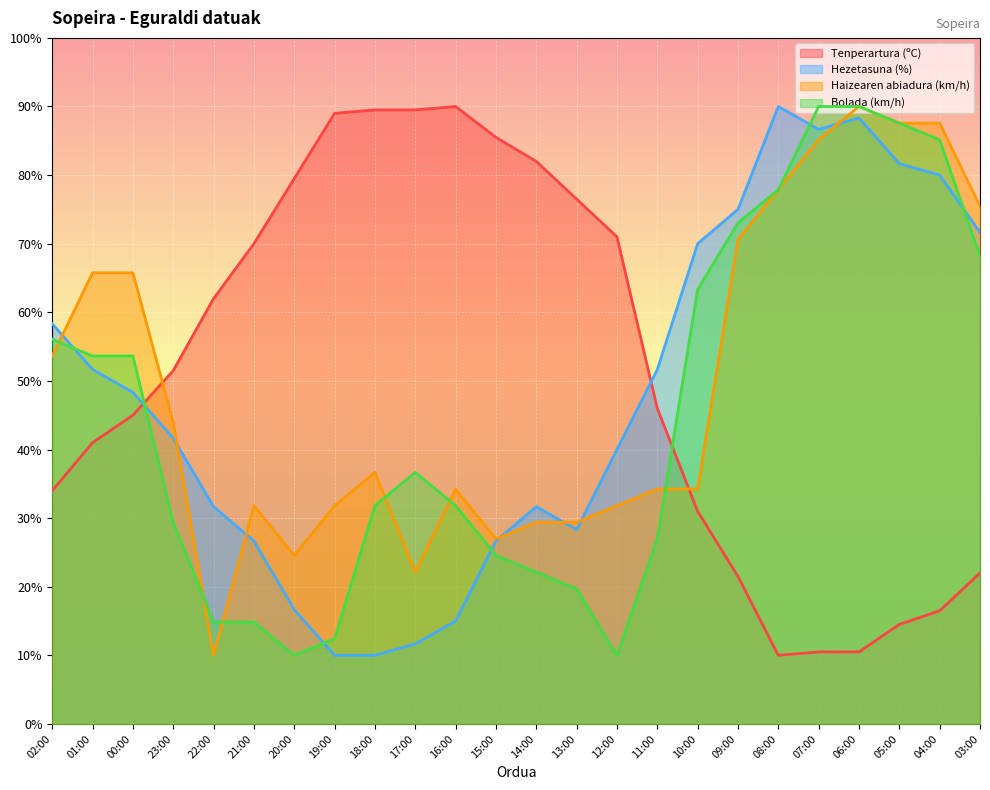

Which series changed the most between 22:00 and 07:00?

Haizearen abiadura (km/h)